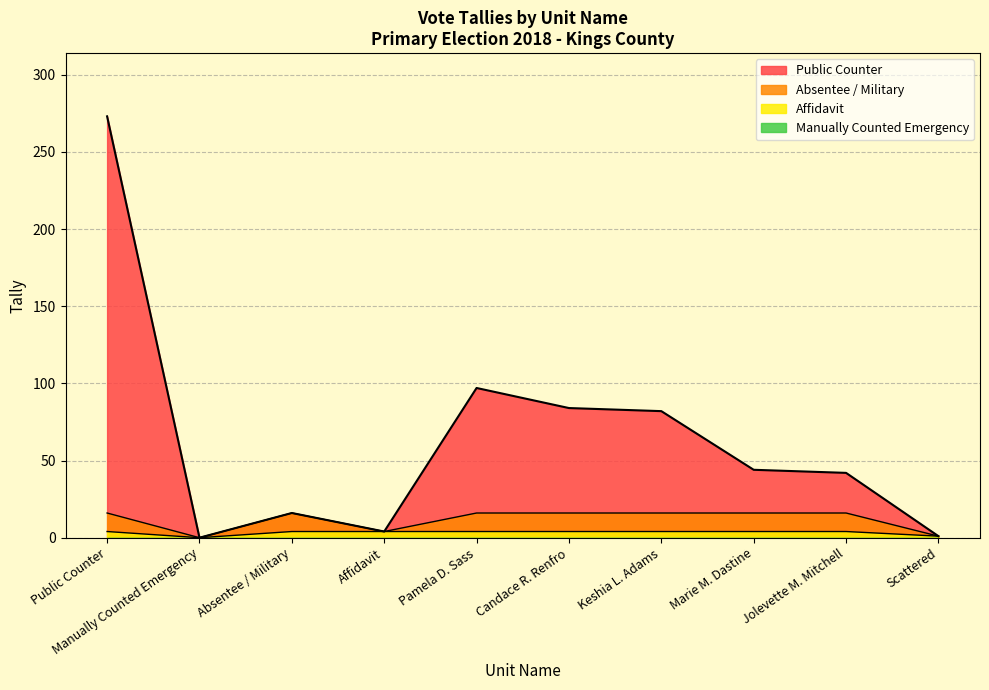

At which category is the sum across all series the highest?

Public Counter